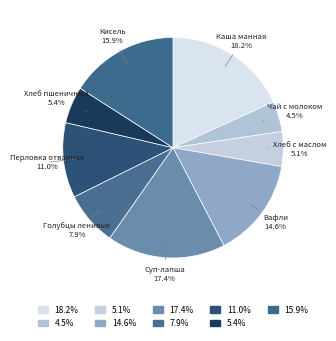

Count the number of slices in the pie.

9